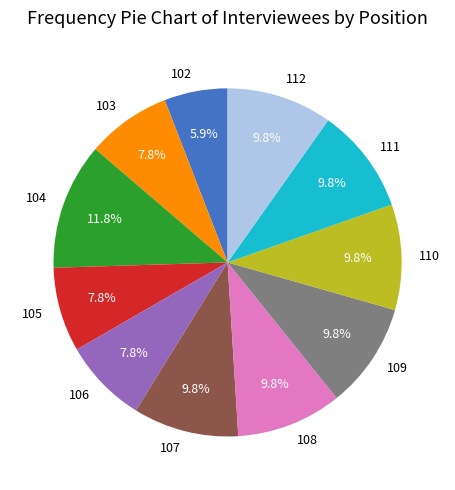

Does any single category account for the majority?

No